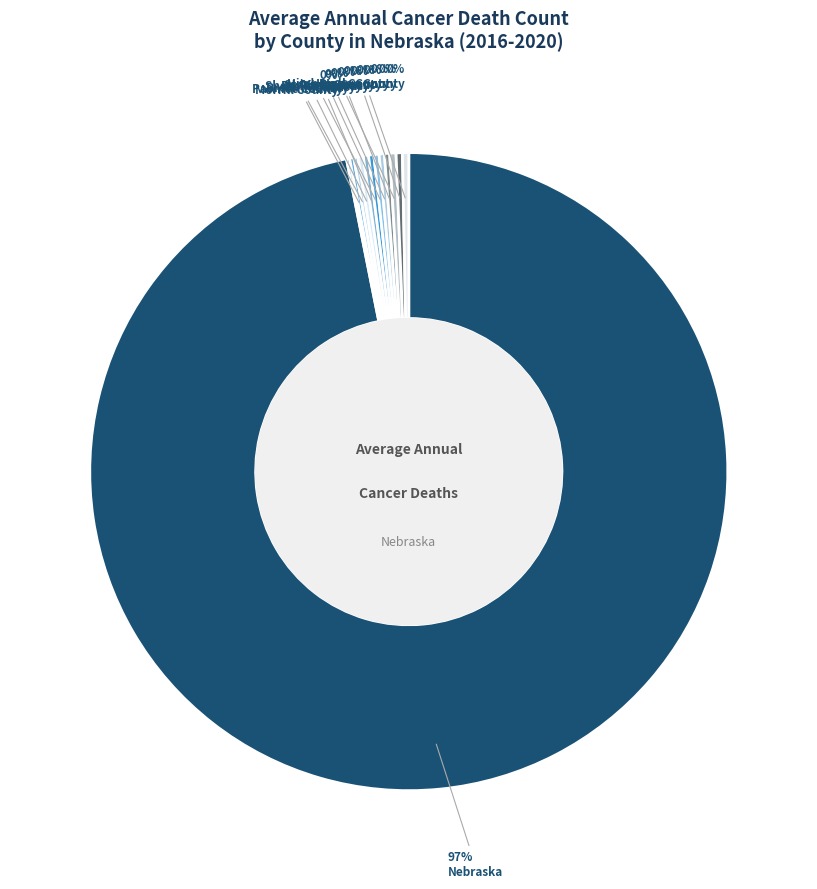

Rank the categories by value from highest to lowest.

Nebraska, Hitchcock County, Dixon County, Harlan County, Brown County, Polk County, Sherman County, Perkins County, Stanton County, Valley County, Morrill County, Pawnee County, Boyd County